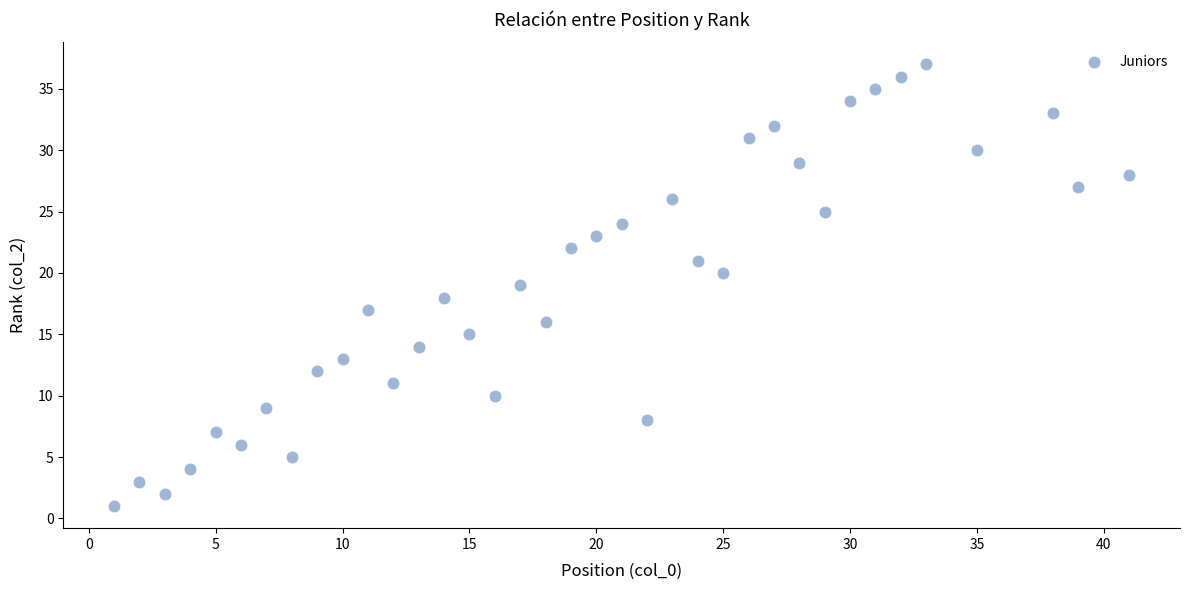

What is the range of X values (max minus min)?

40